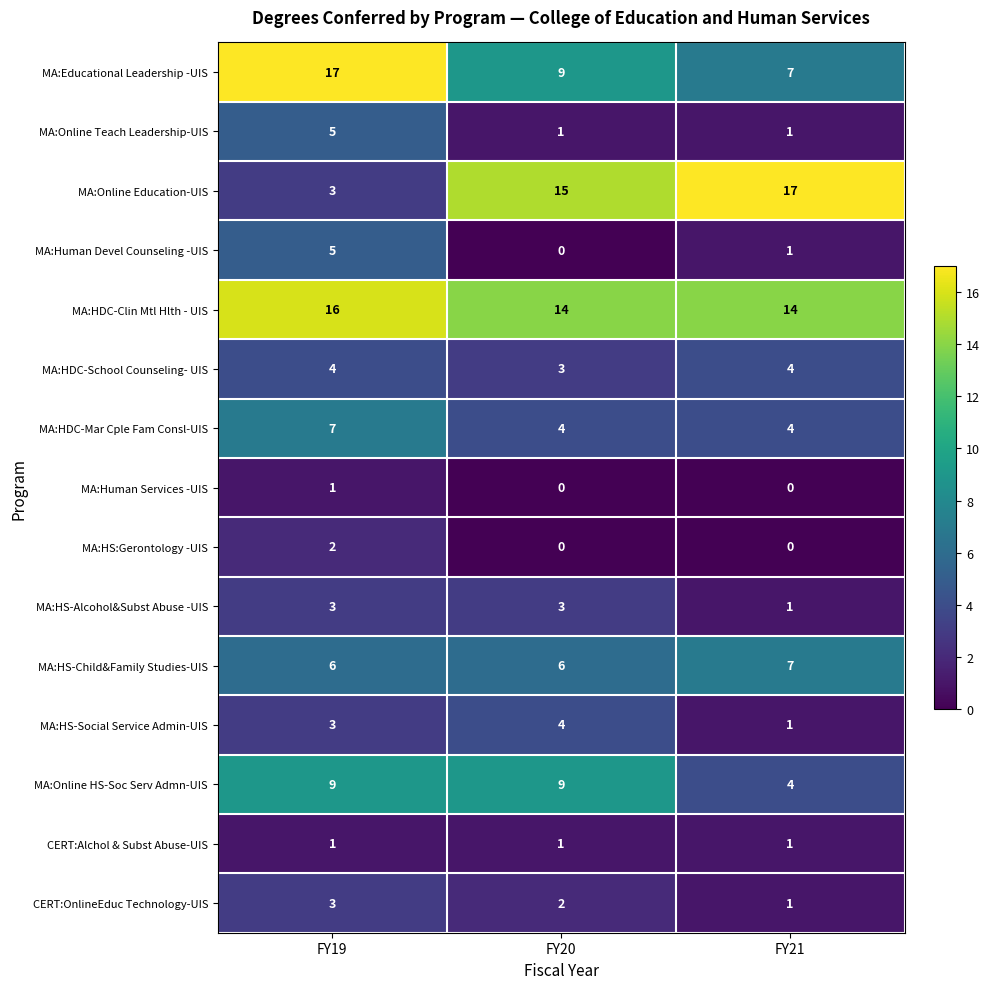

What is the sum of the MA:Online HS-Soc Serv Admn-UIS values at FY20 and FY21?

13